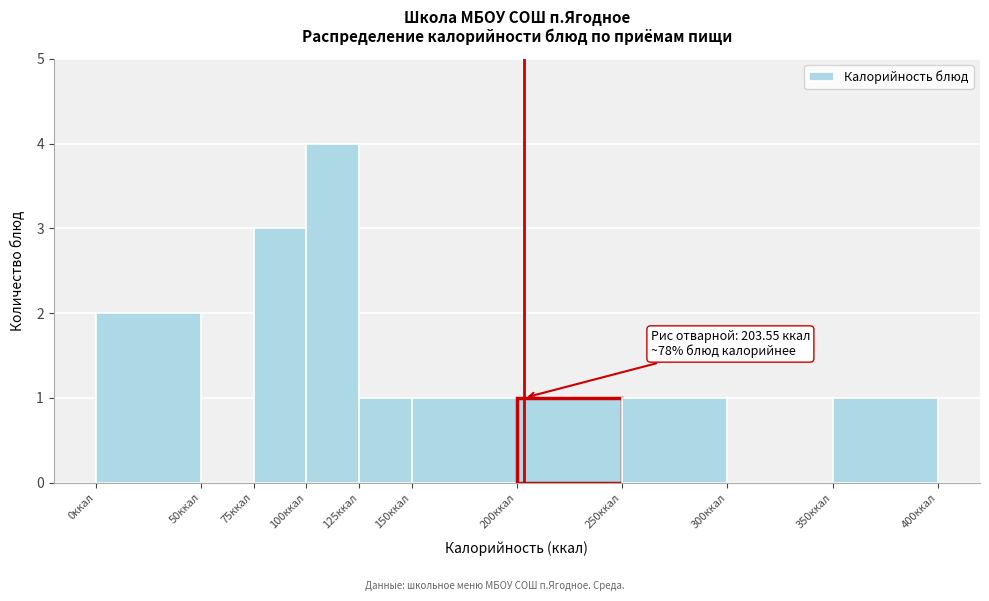

Which range on the x-axis has the tallest bar?

100 to 125